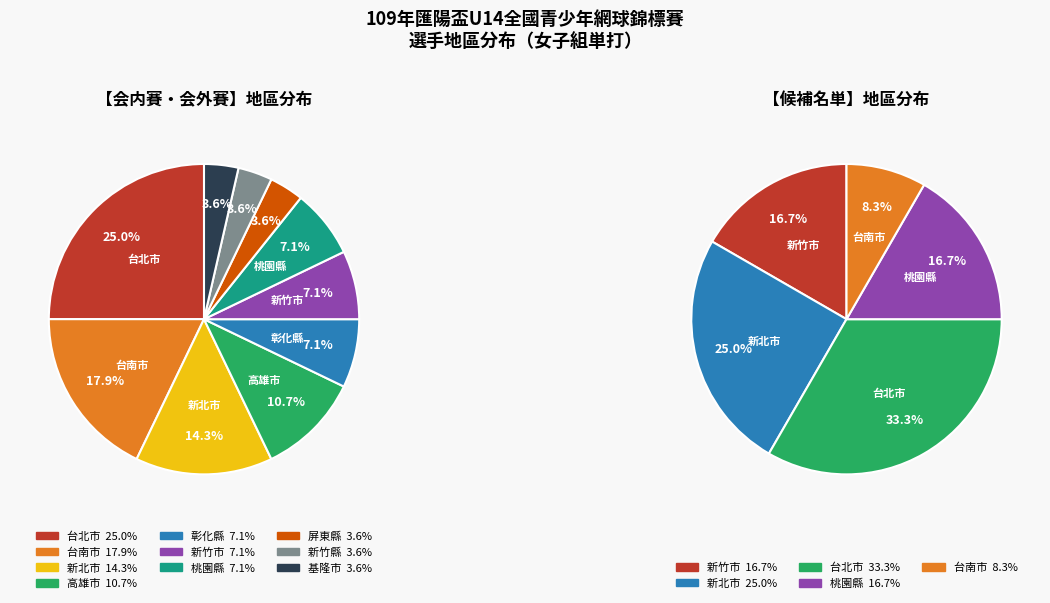

Approximately how many times larger is the value at 新竹市 compared to 台南市?

0.4